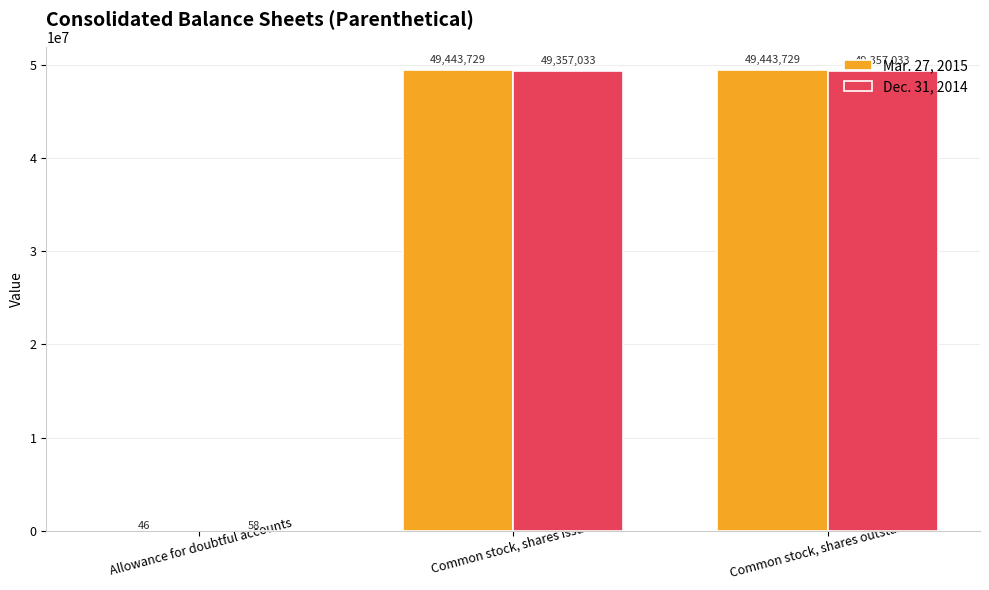

Which series has the largest range (max minus min)?

Mar. 27, 2015